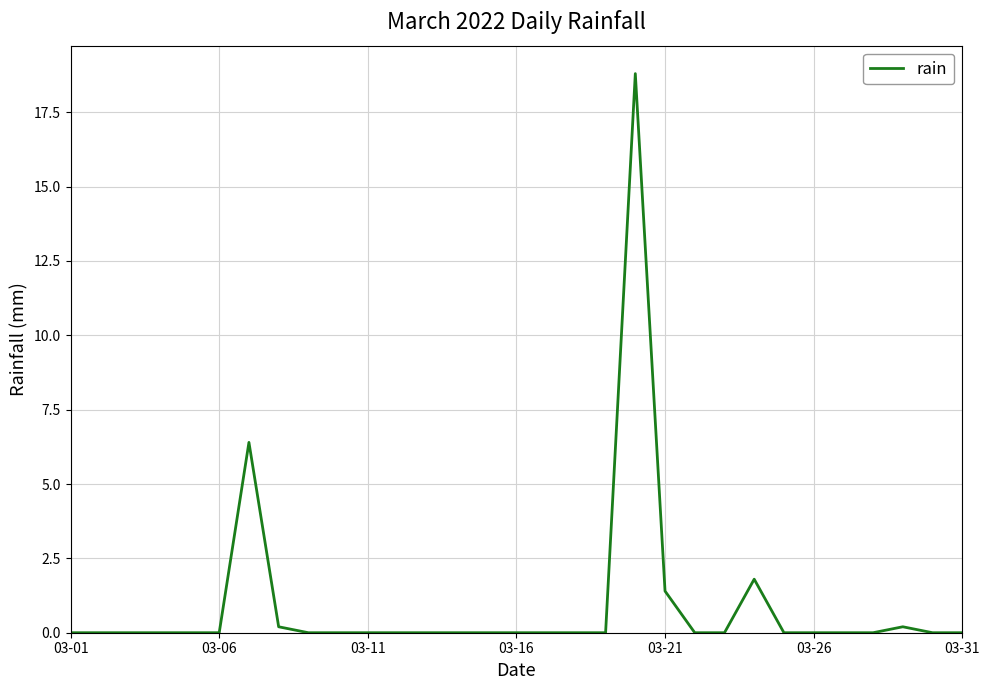

What is the difference between the maximum and minimum values?

18.8